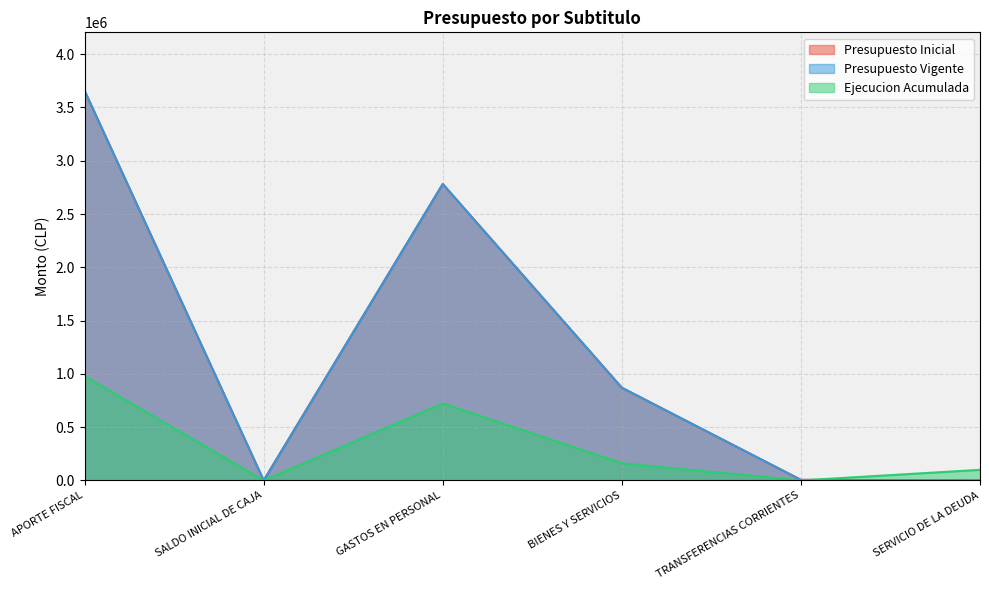

What is the total value across all series at APORTE FISCAL?

8291796